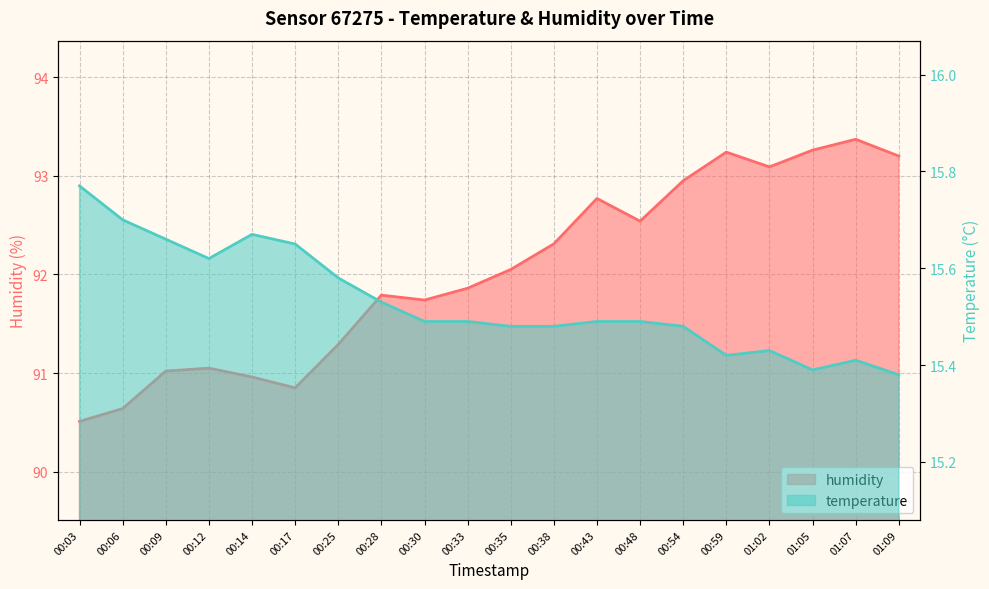

Reading left to right, what are all the values shown in this chart?

humidity: 90.5	90.6	91.0	91.0	91.0	90.8	91.3	91.8	91.7	91.9	92.0	92.3	92.8	92.5	93.0	93.2	93.1	93.3	93.4	93.2
temperature: 15.8	15.7	15.7	15.6	15.7	15.7	15.6	15.5	15.5	15.5	15.5	15.5	15.5	15.5	15.5	15.4	15.4	15.4	15.4	15.4